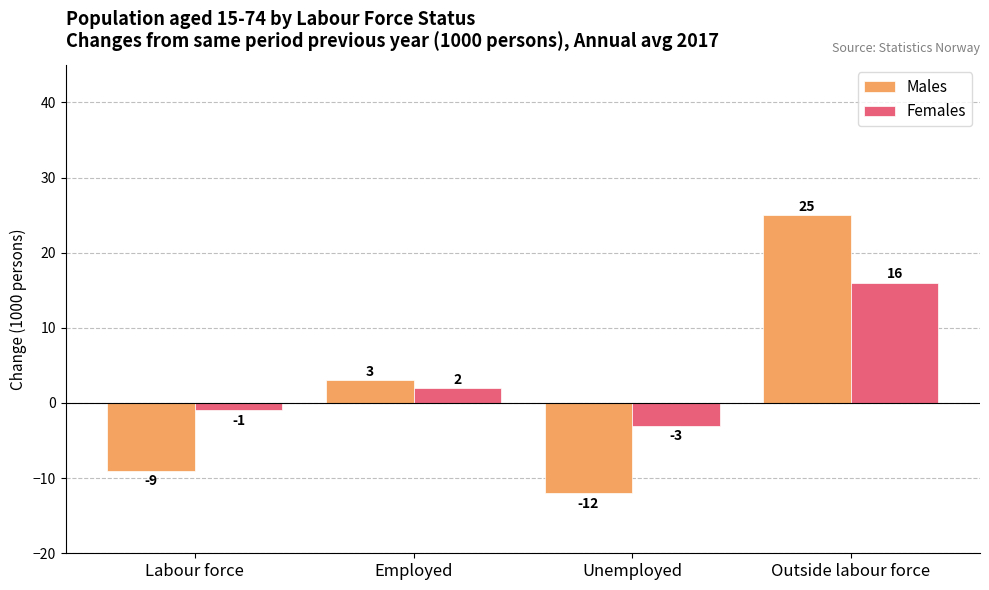

What is the average value of the Females series?

4